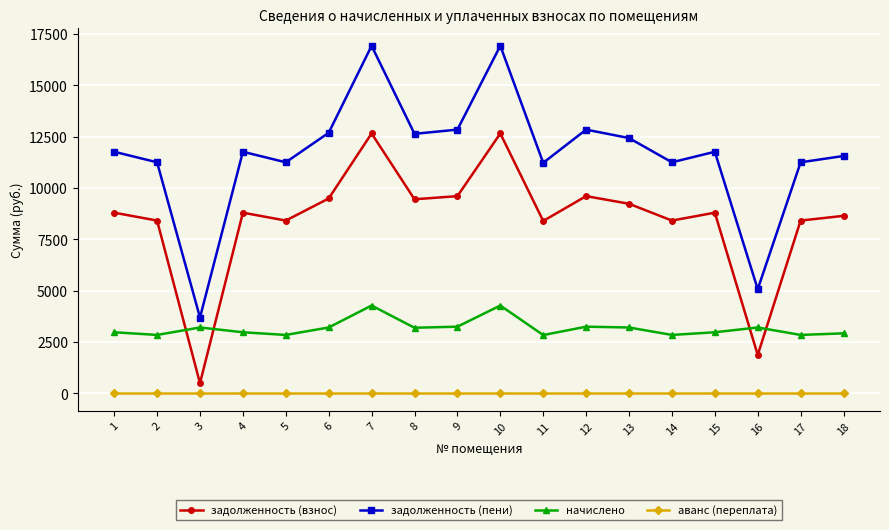

The задолженность (пени) series shows 6515.4 at 3. True or false?

False